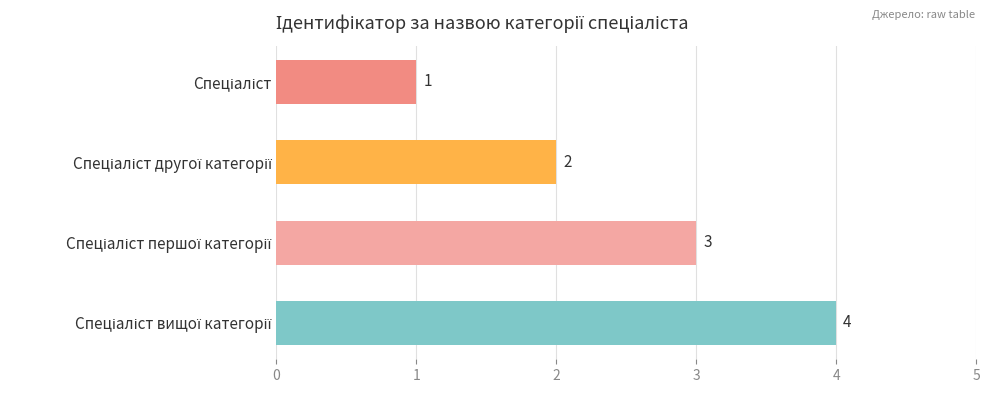

How many distinct data groups are displayed?

1